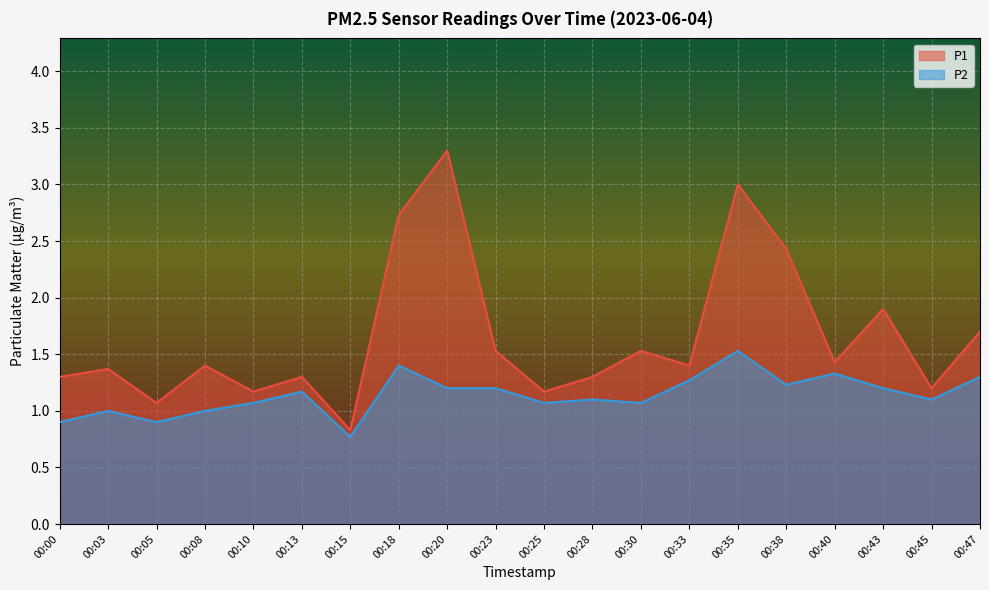

Is the value of P2 at 00:00 greater than the value of P1 at 00:43?

No